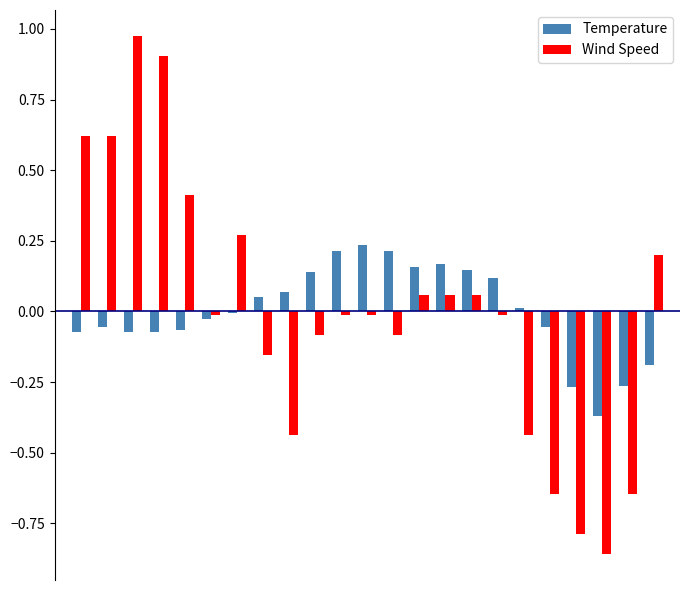

What are all the series names shown in the legend?

Temperature, Wind Speed